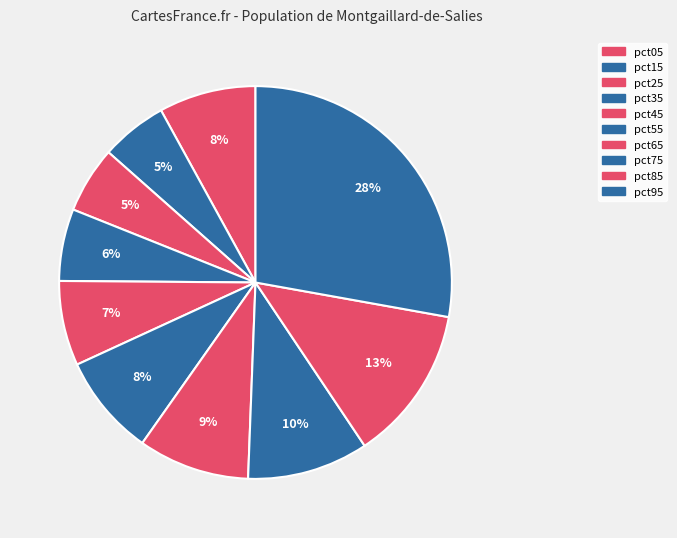

Does pct95 account for over 50% of the chart?

No